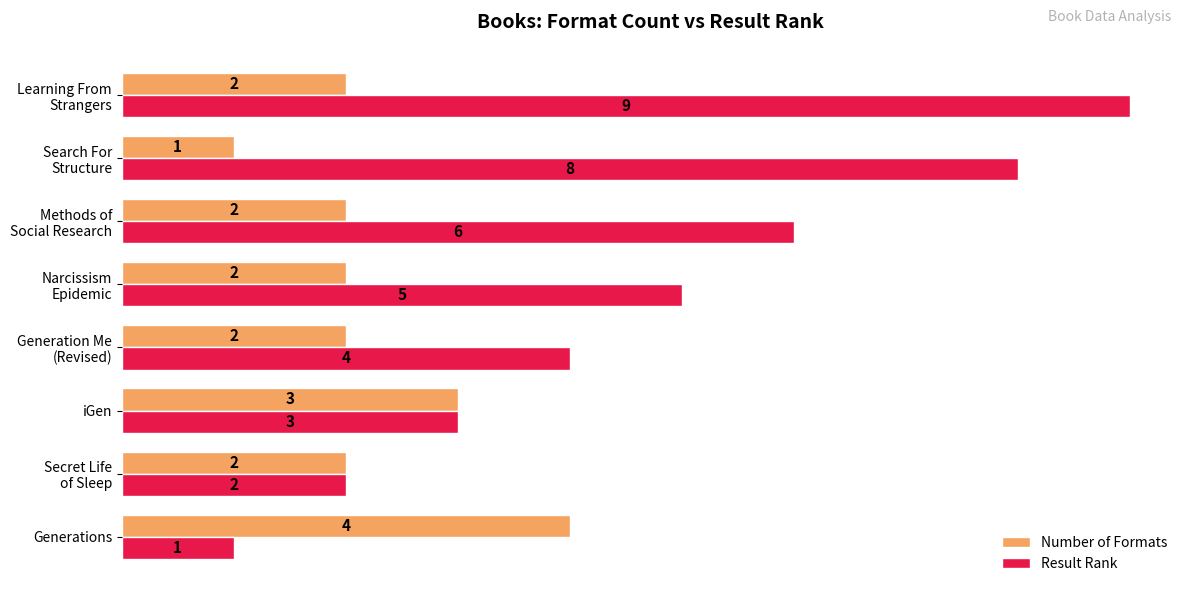

The Number of Formats series shows 1 at iGen. True or false?

False